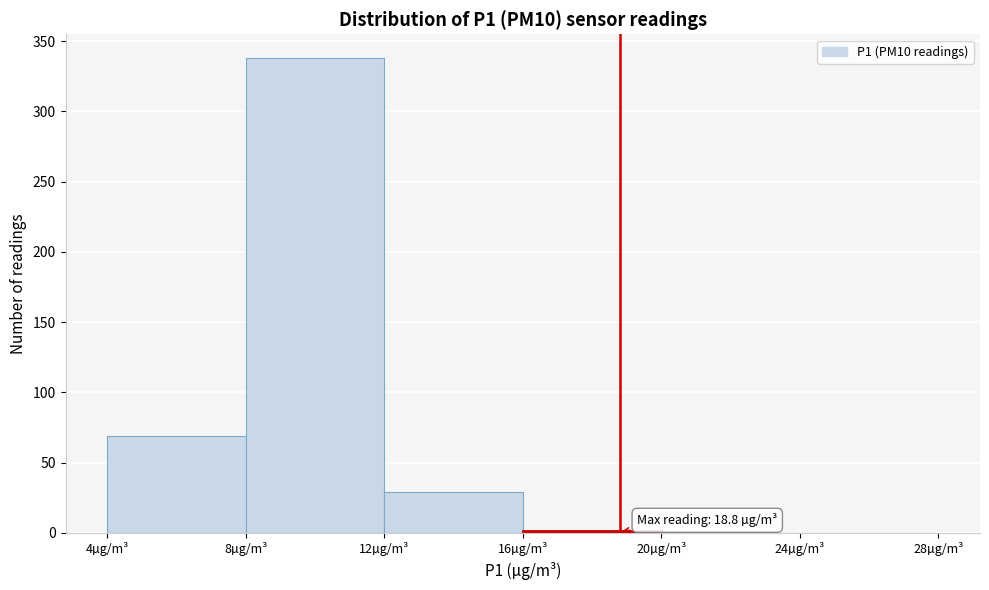

Which range on the x-axis has the tallest bar?

8 to 12